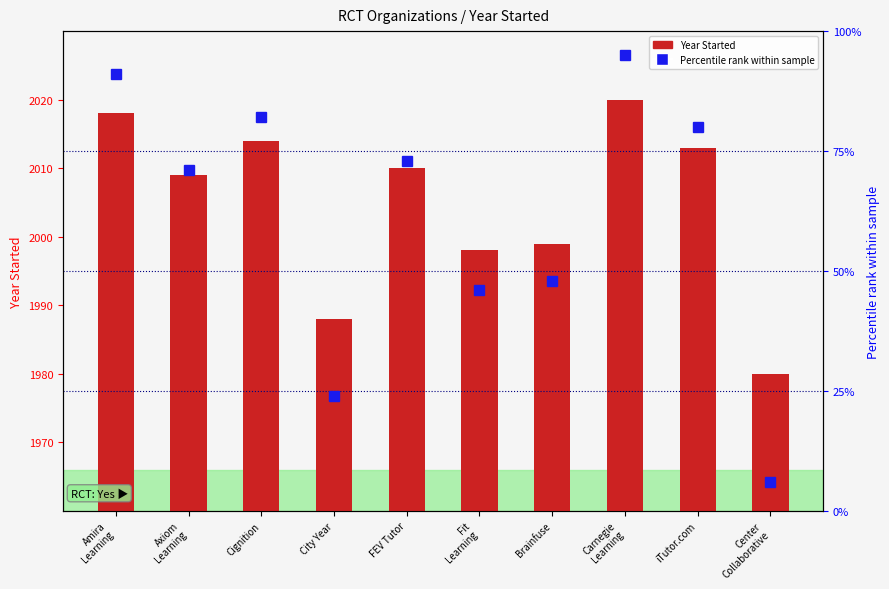

How many data points does each series have?

10